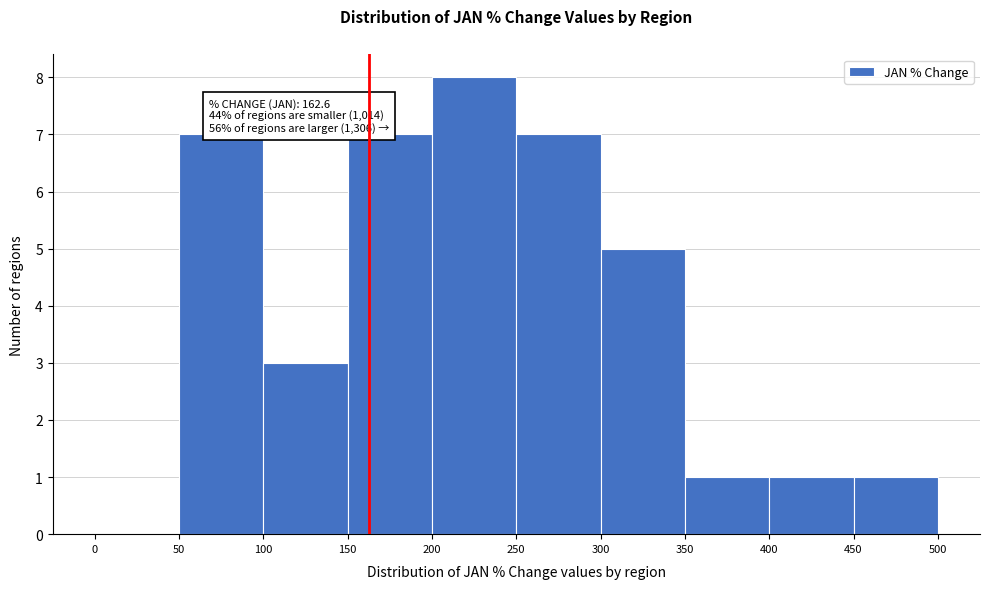

Which range on the x-axis has the tallest bar?

200 to 250